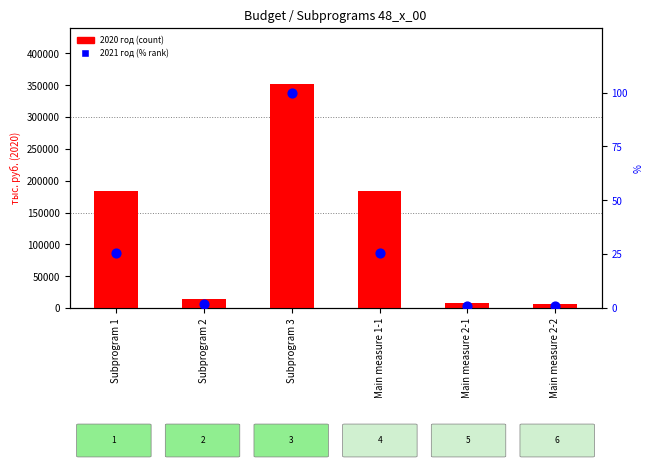

Is the value of 2020 год at Subprogram 3 greater than the value of 2021 год (% of max) at Subprogram 3?

Yes